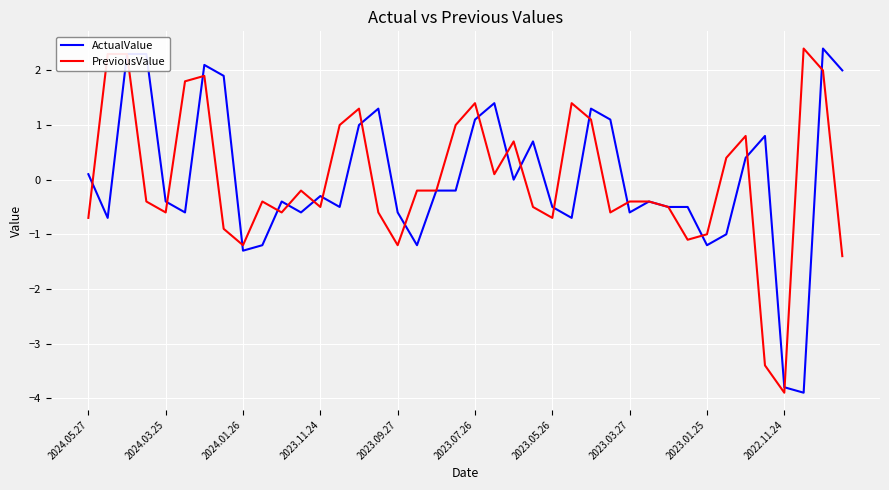

After their last crossing, which series has the higher values: PreviousValue or ActualValue?

ActualValue